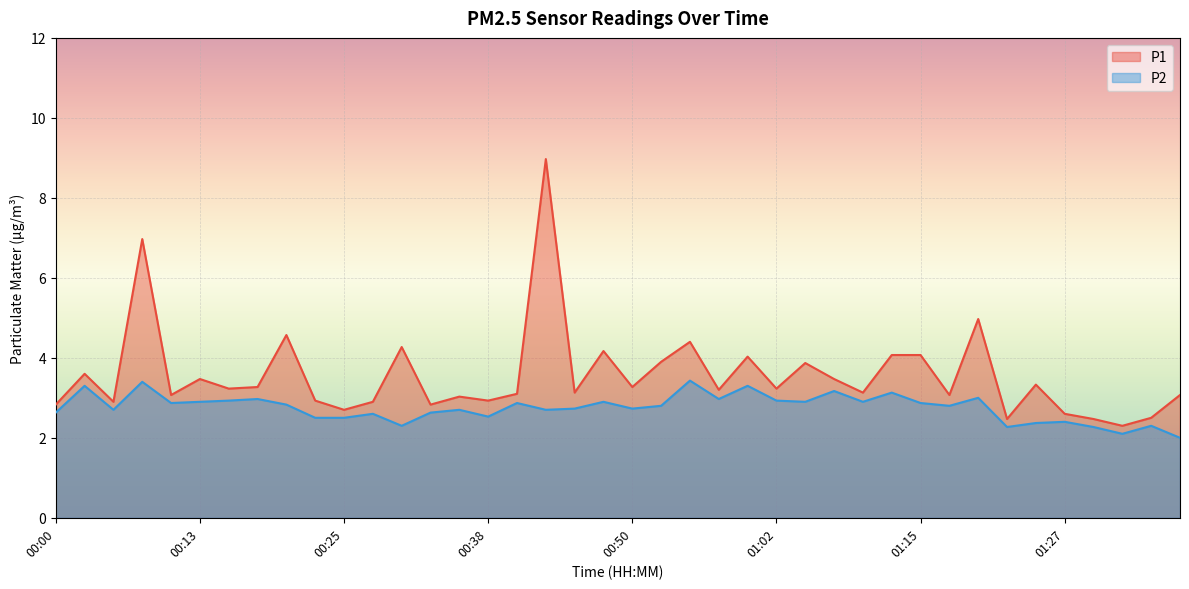

True or false: P2 and P1 cross at least once.

False